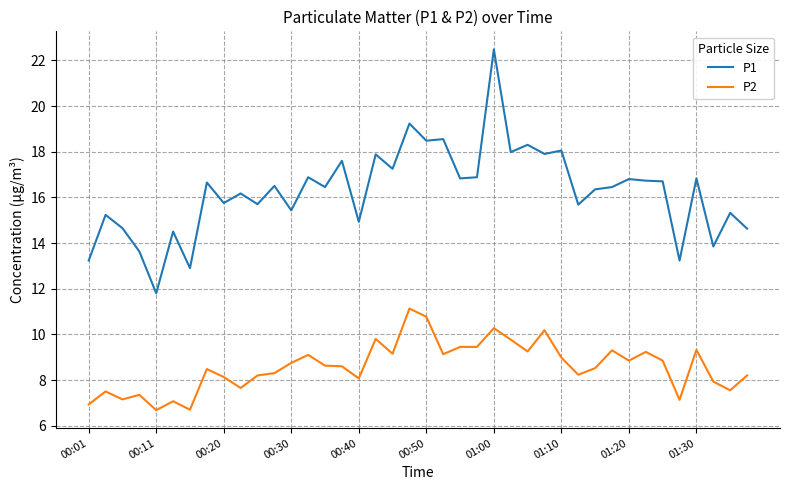

What is the difference between the maximum and minimum values in the P1 series?

10.7